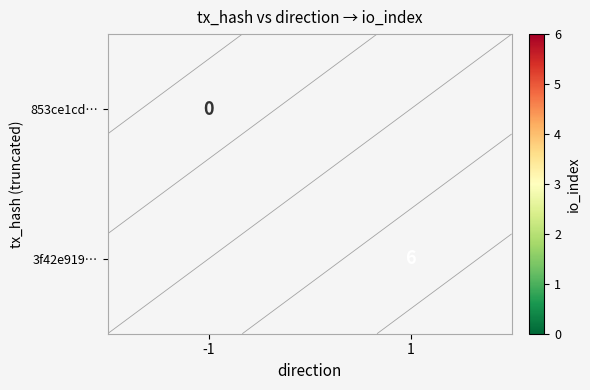

At 1, list the series in order from largest to smallest.

853ce1cd…, 3f42e919…